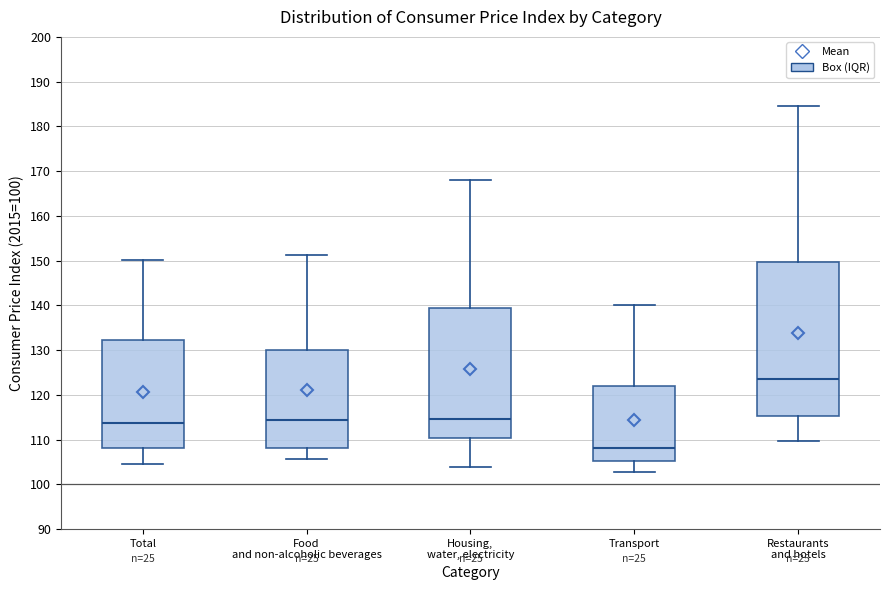

Which box's median line is the lowest?

Transport